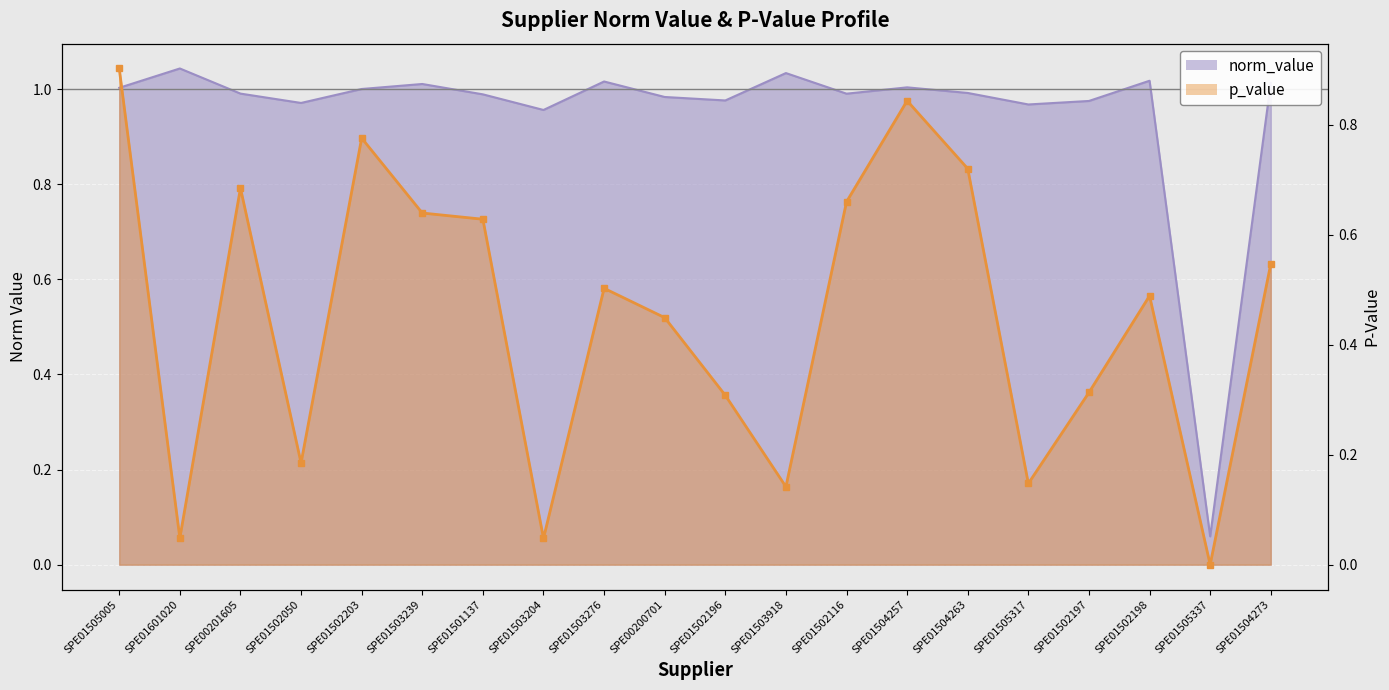

True or false: the data shows 0.4 at SPE00200701.

True